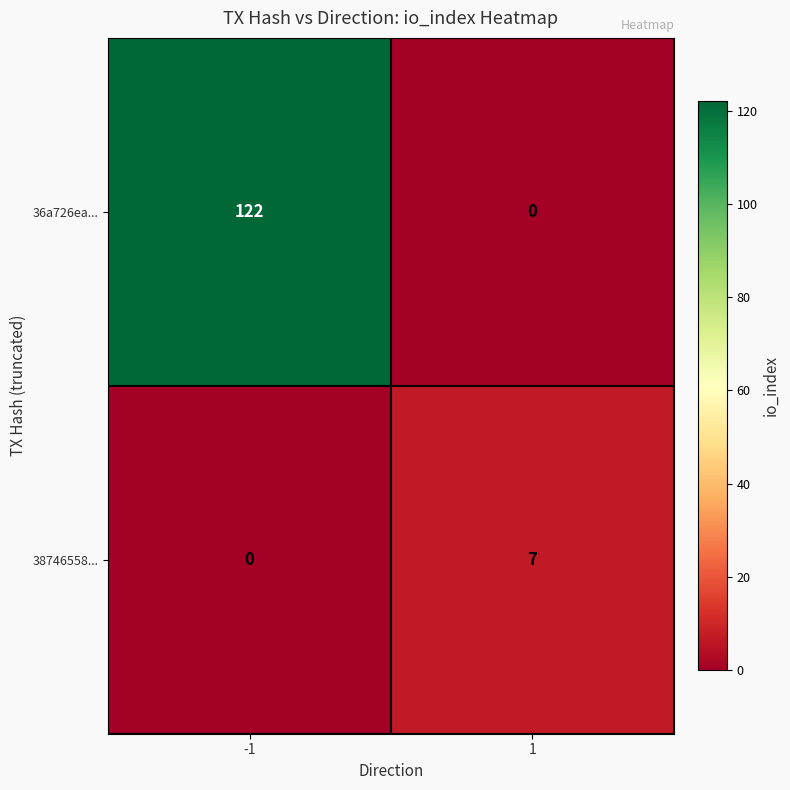

Rank the series by their maximum value, from highest to lowest.

36a726ea..., 38746558...